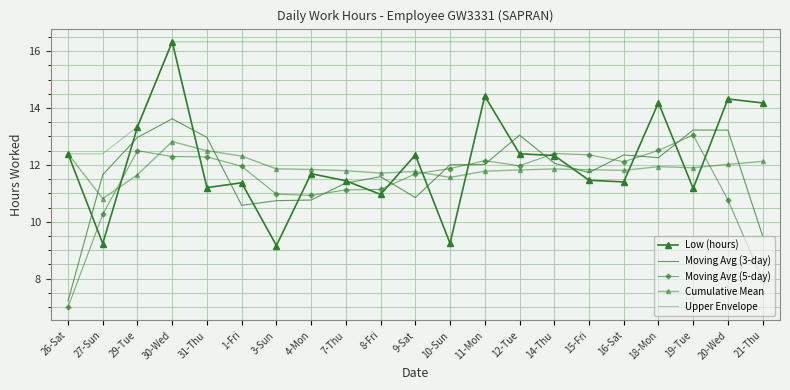

Count the number of categories in the chart.

21